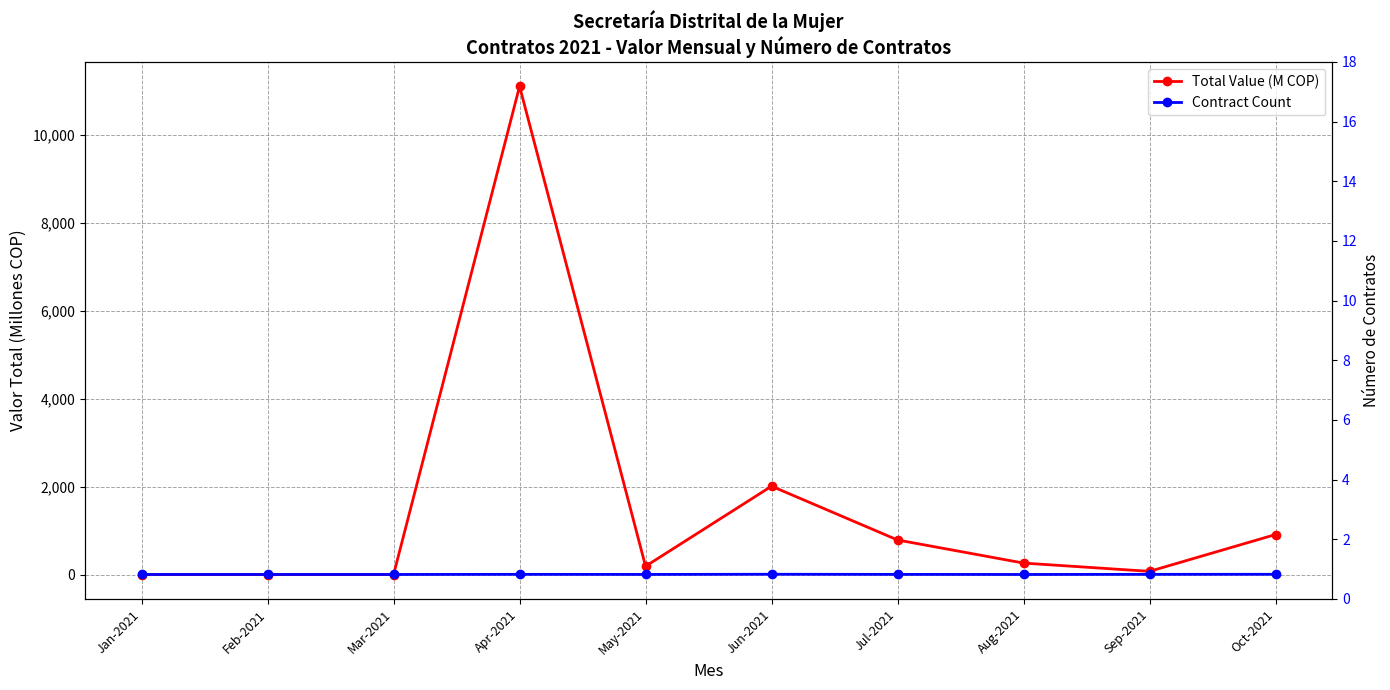

Which series has the largest total across all categories?

Total Value (M COP)